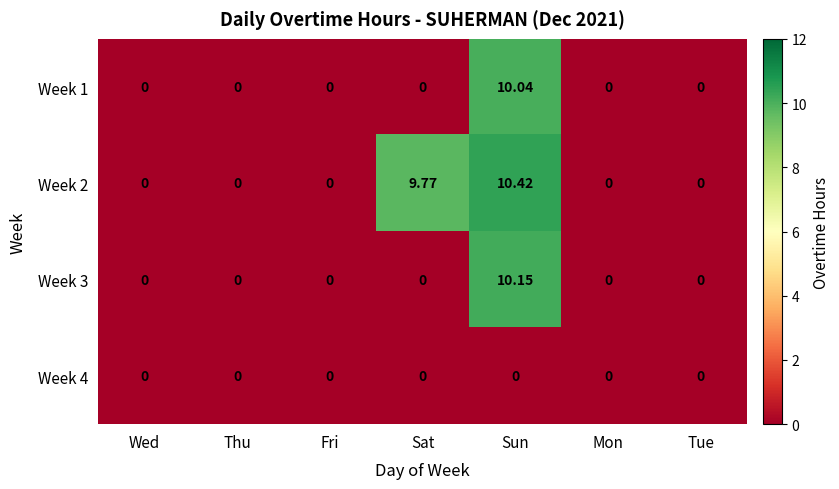

Rank the series by their maximum value, from lowest to highest.

Week 4, Week 1, Week 3, Week 2